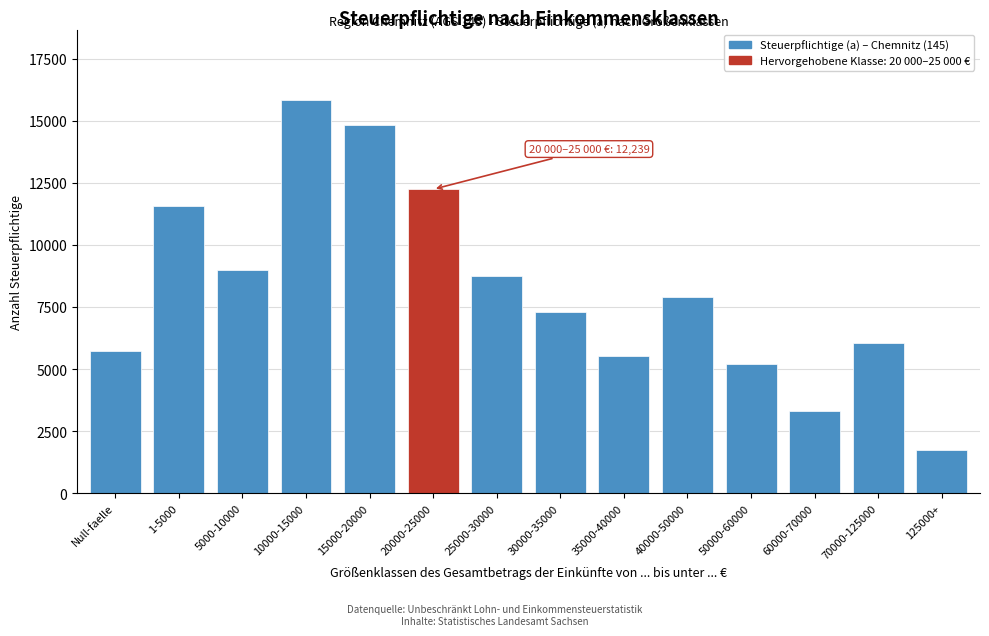

Reading right to left, transcribe all the data shown in this chart.

125000+=1754	70000-125000=6040	60000-70000=3294	50000-60000=5206	40000-50000=7917	35000-40000=5525	30000-35000=7280	25000-30000=8760	20000-25000=12239	15000-20000=14820	10000-15000=15824	5000-10000=9005	1-5000=11576	Null-faelle=5730